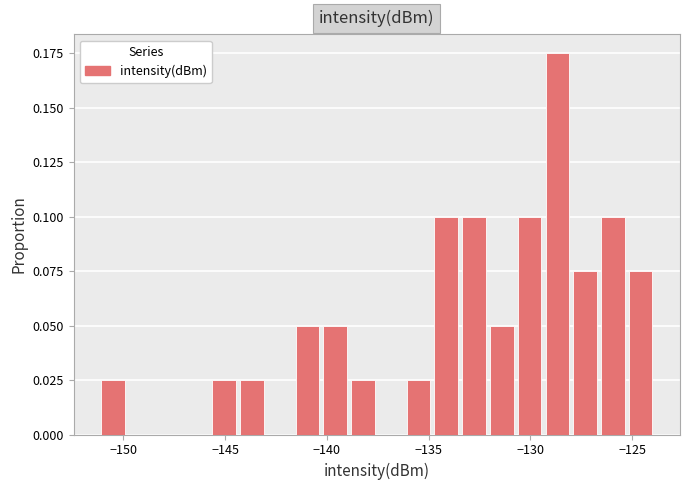

Read against the x-axis, roughly where is the centre of the tallest bar?

-128.5